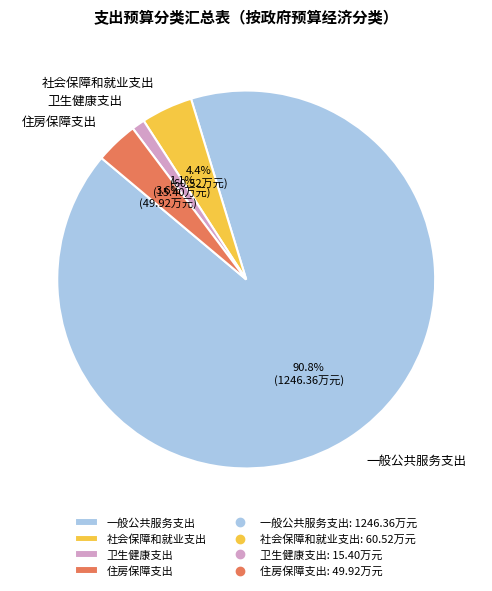

What percentage do 卫生健康支出 and 一般公共服务支出 together represent?

92.0%